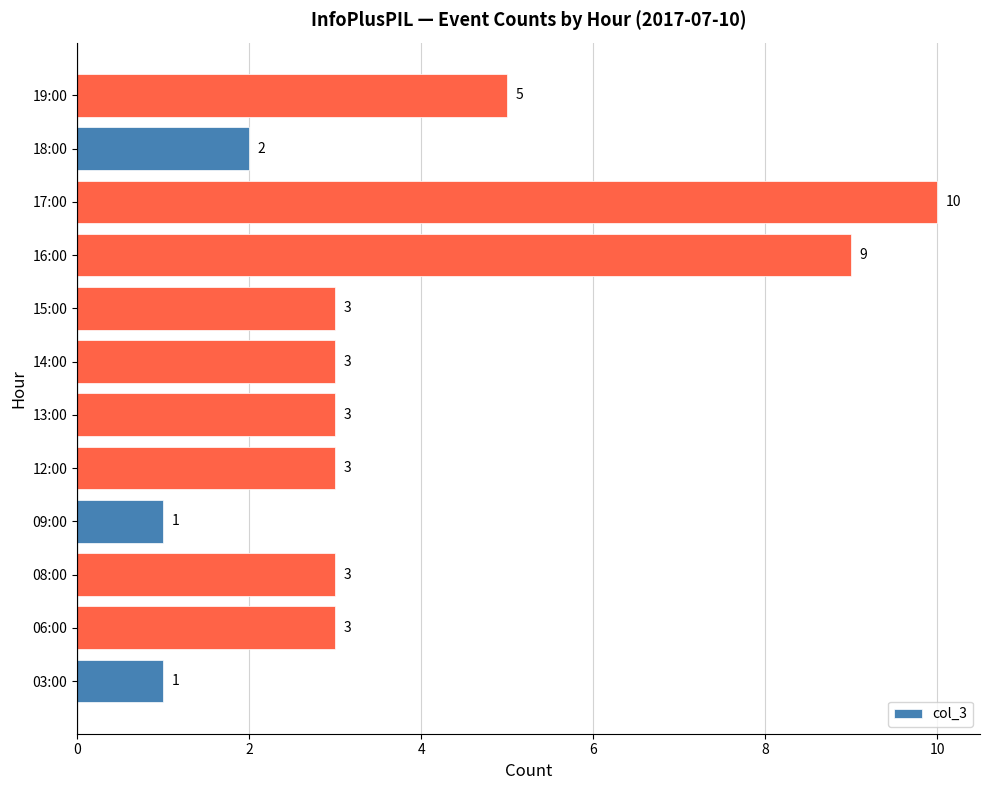

What is the average value?

4